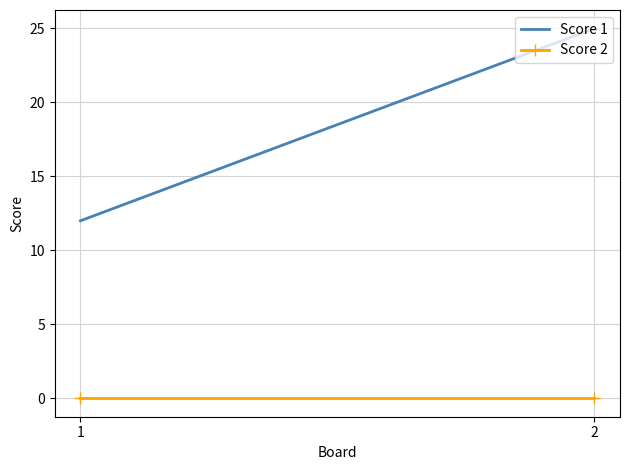

List the labels in order of Score 1 value, largest first.

2, 1